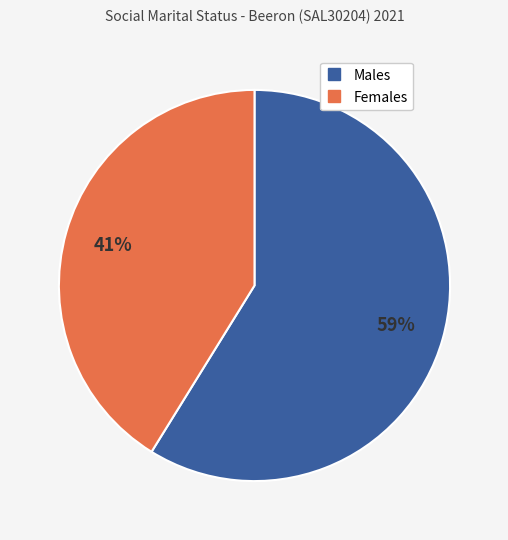

What percentage is the Females slice, to the nearest percent?

41%